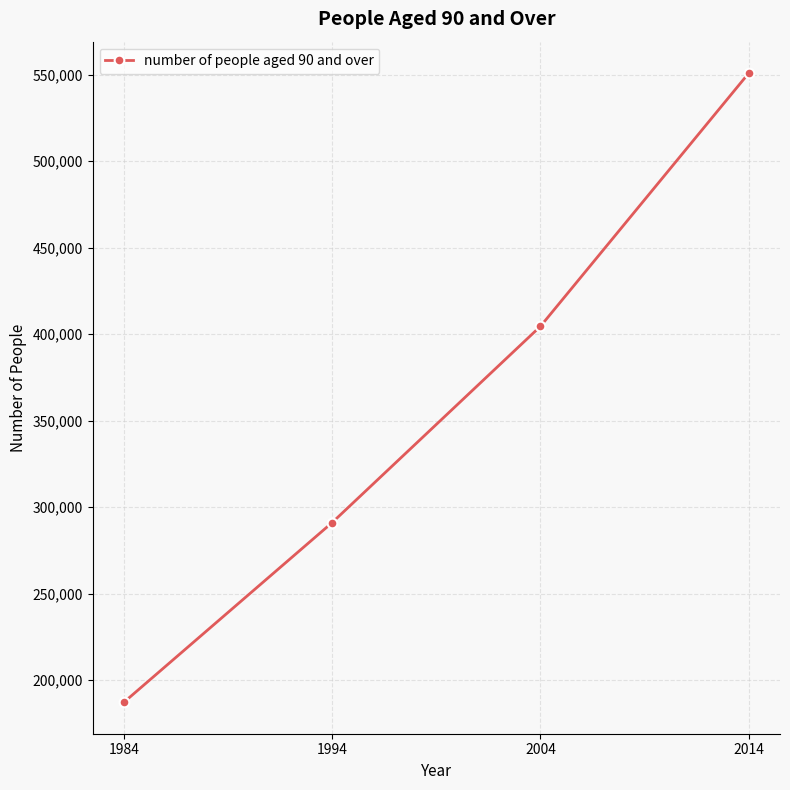

What is the sum of all values?

1433670